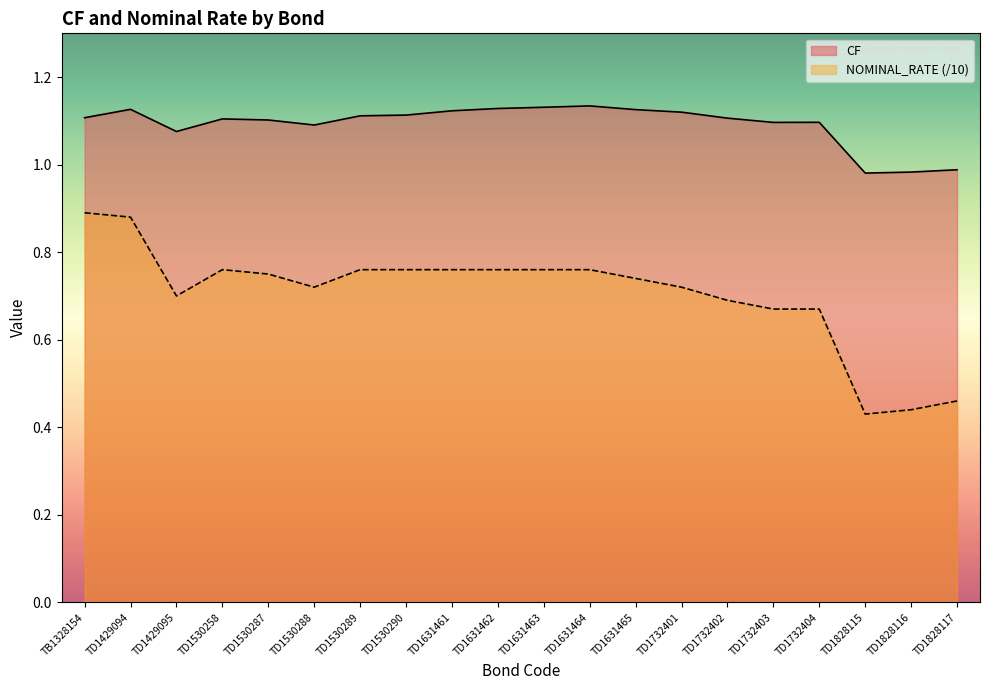

What is the value of the CF point at the 17th from the left?

1.1